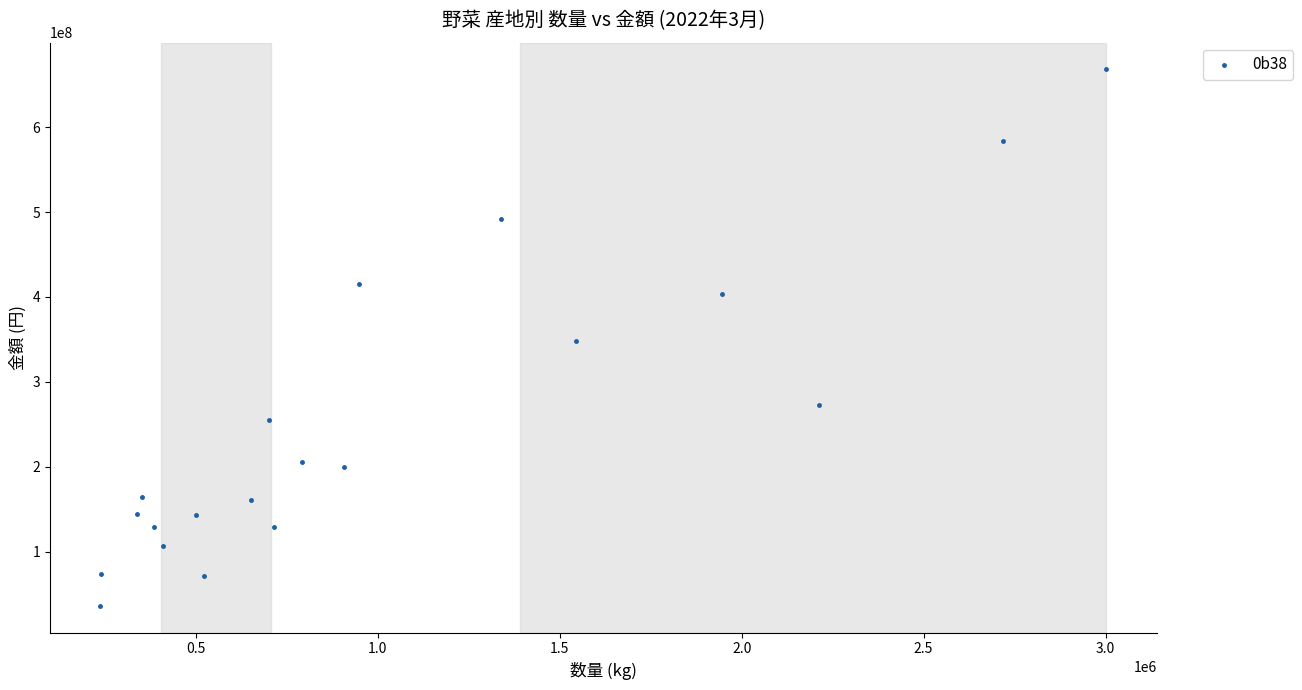

What is the range of Y values (max minus min)?

631486090